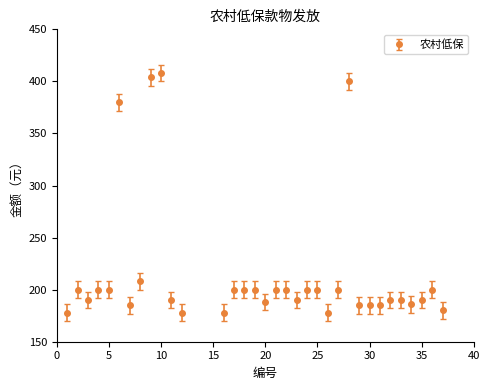

What is the greatest value displayed?

408